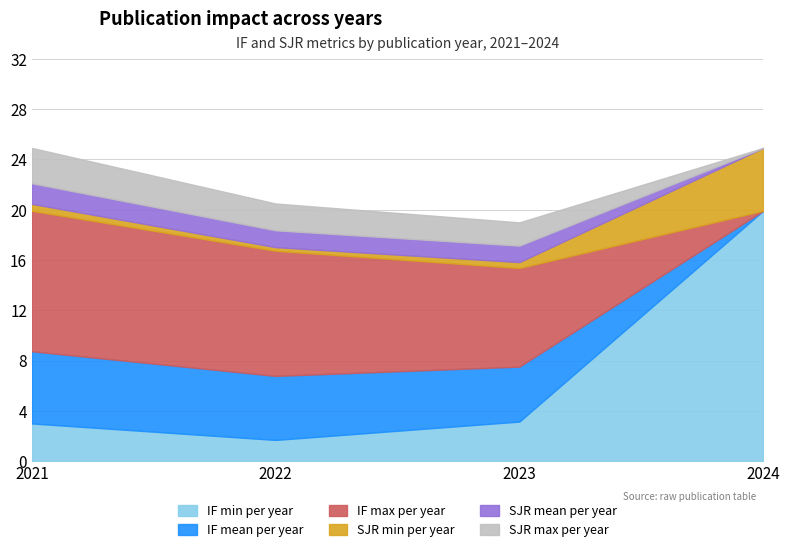

Is the value of IF at 2022 greater than the value of IF_mid at 2021?

Yes